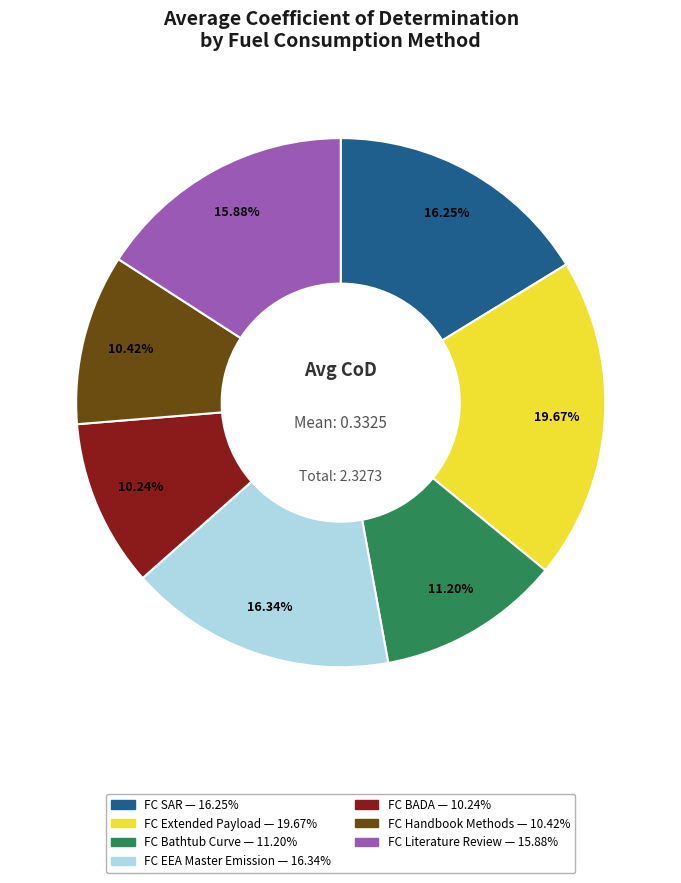

How many segments does this pie chart have?

7